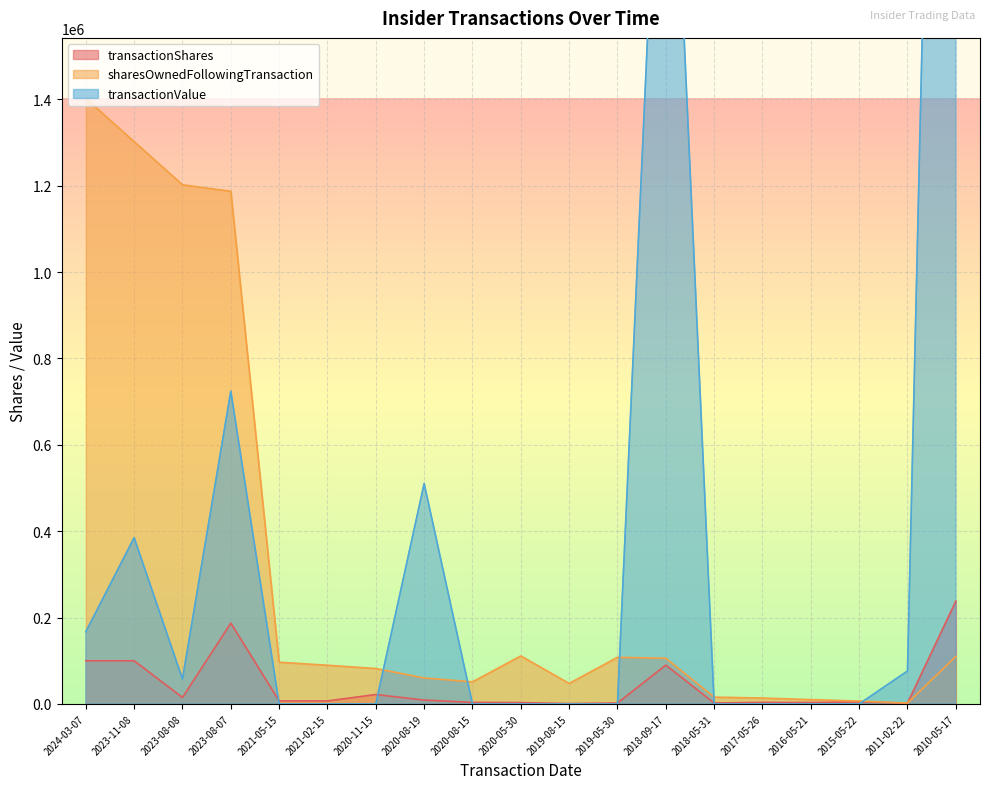

At which category is the sum across all series the highest?

2010-05-17